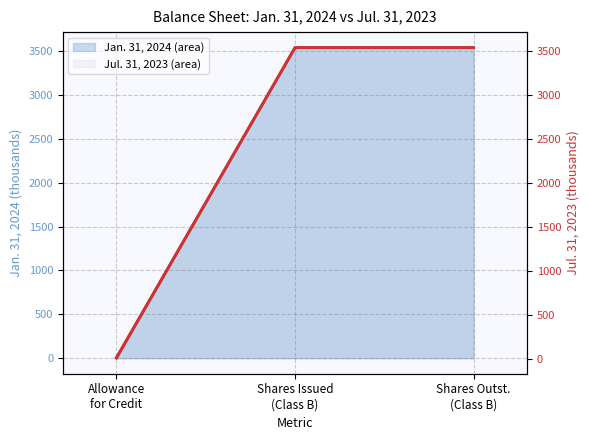

What position from the left is Shares Issued
(Class B)?

2